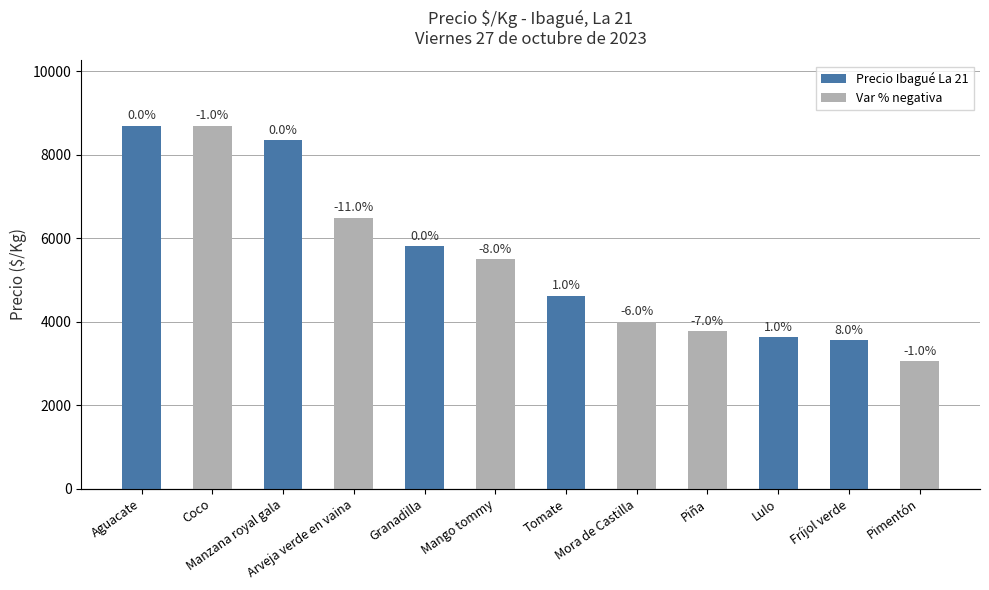

Which series has the largest total across all categories?

Precio Ibagué La 21